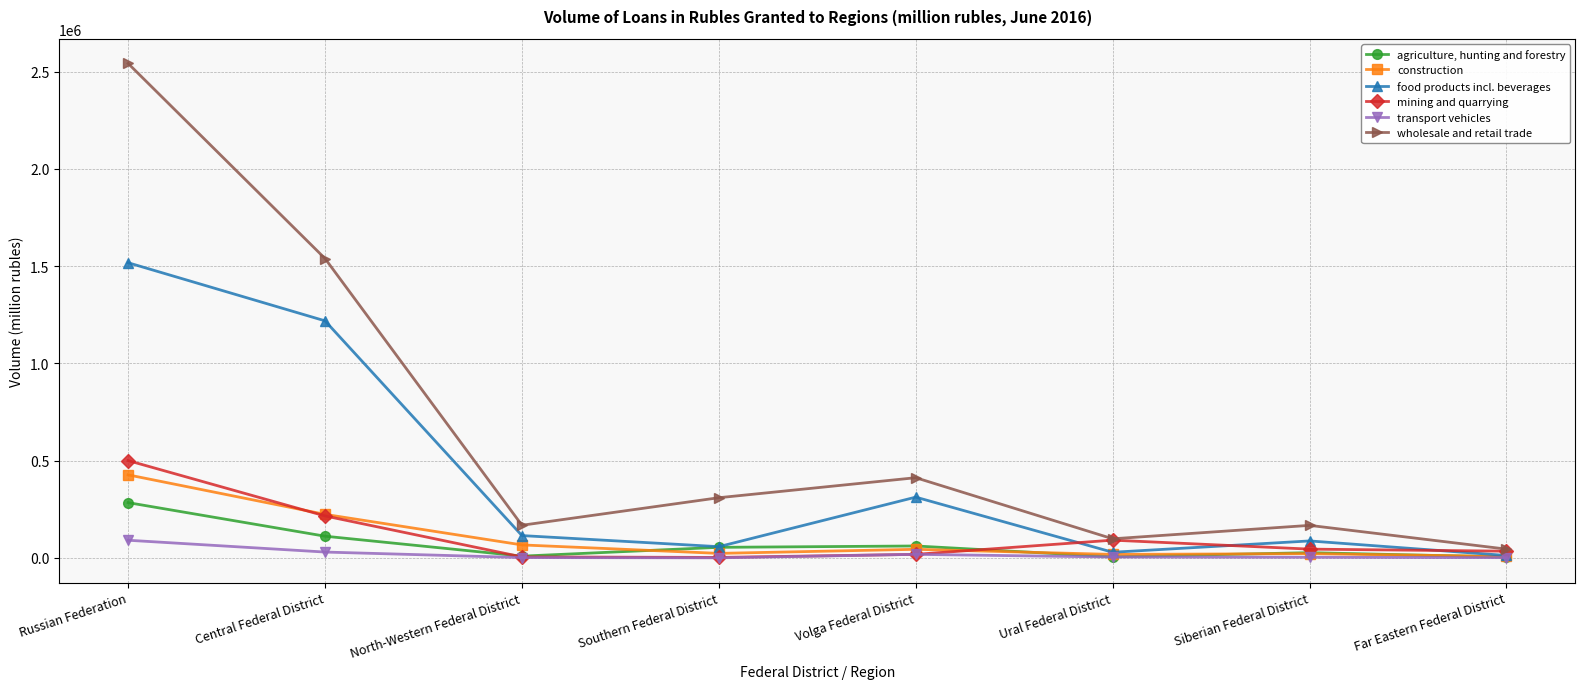

Which series has the widest spread of values?

wholesale and retail trade